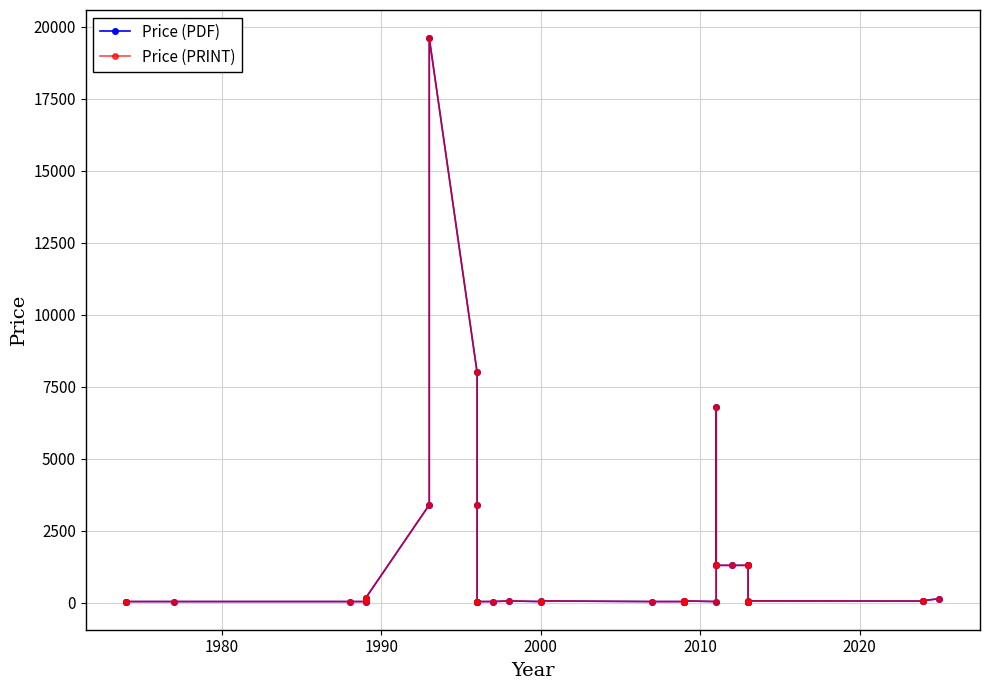

Which series has the largest range (max minus min)?

Price (PDF)